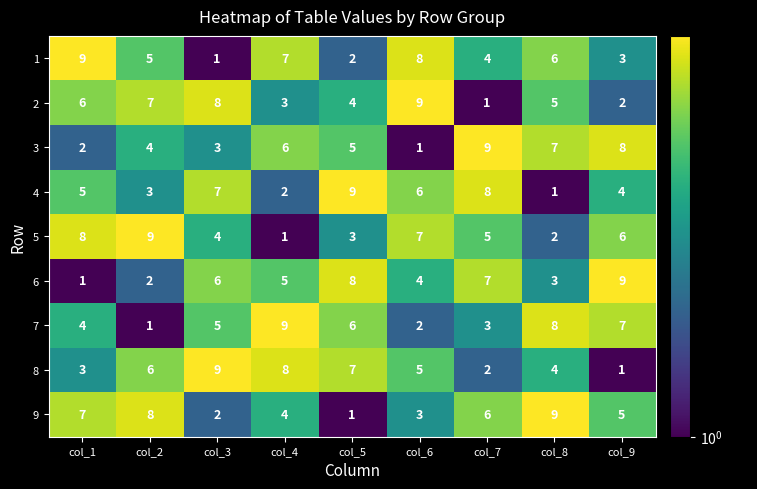

What is the sum of the 5 values at col_3 and col_7?

9